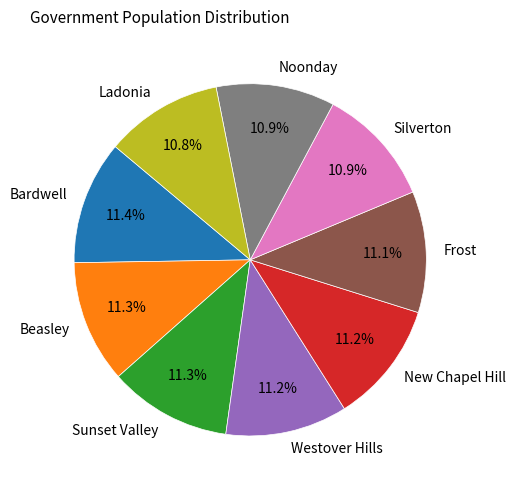

How many segments does this pie chart have?

9